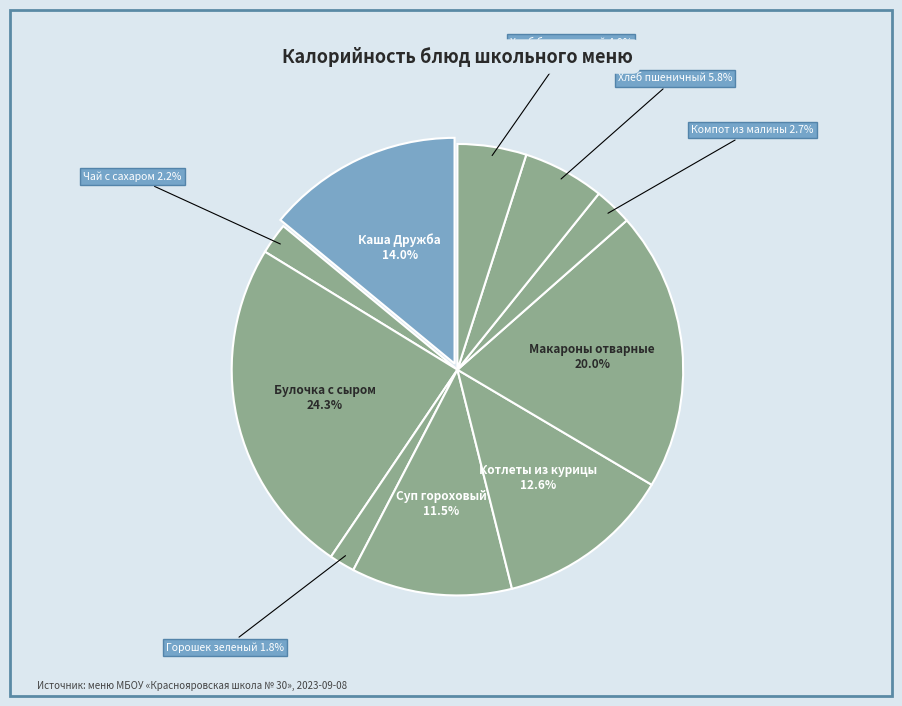

What is the largest slice in the pie chart?

Булочка с сыром